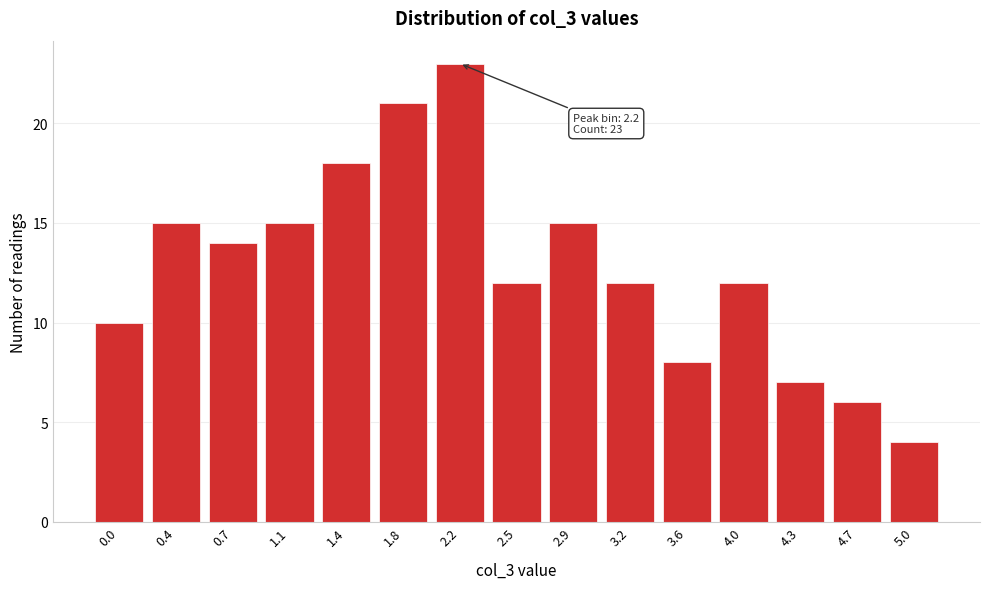

Reading right to left, list all the values displayed in this chart.

4	6	7	12	8	12	15	12	23	21	18	15	14	15	10